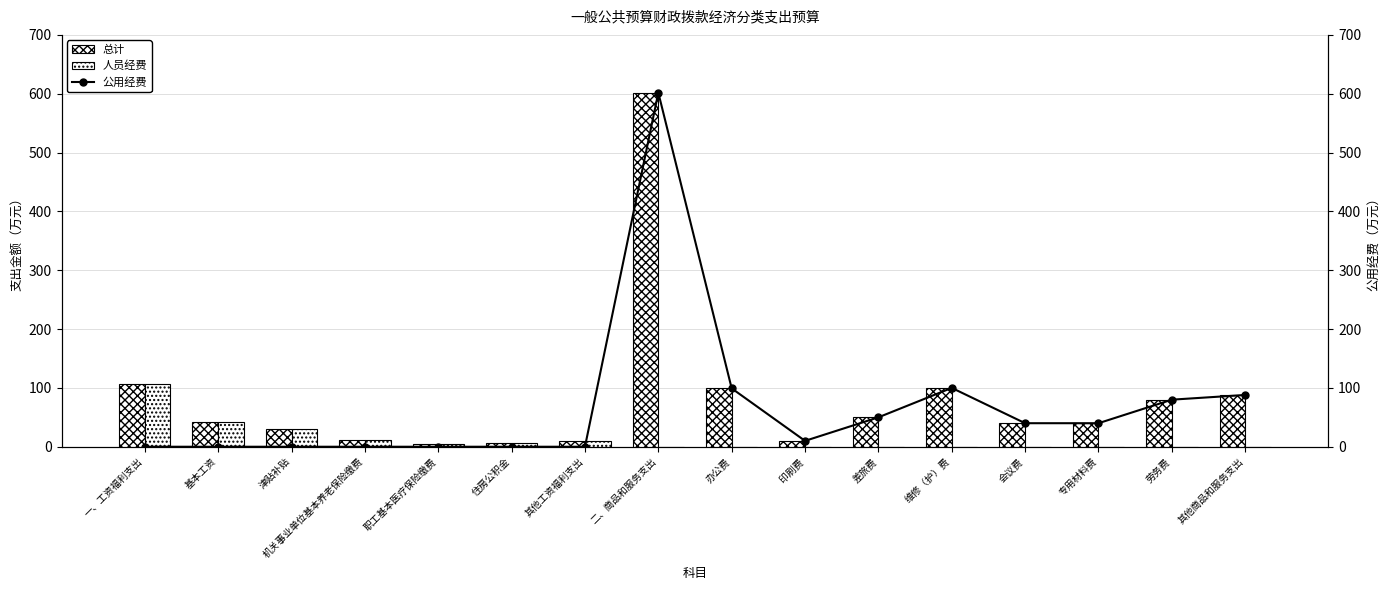

What is the difference between the maximum and minimum values in the 公用经费 series?

601.8